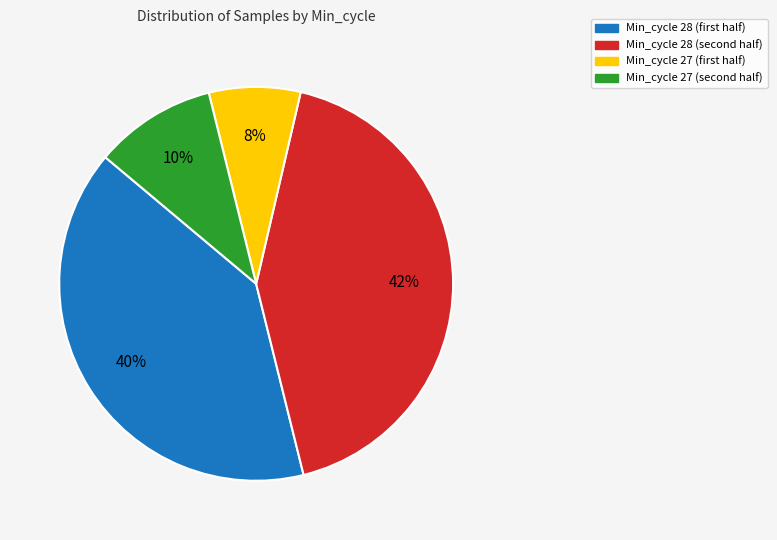

Does any single category account for the majority?

No